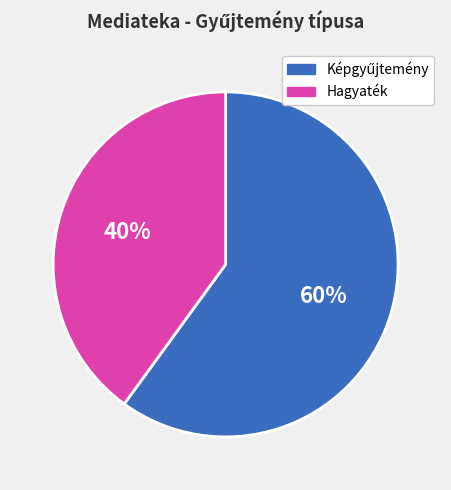

Which slice is the smallest?

Hagyaték